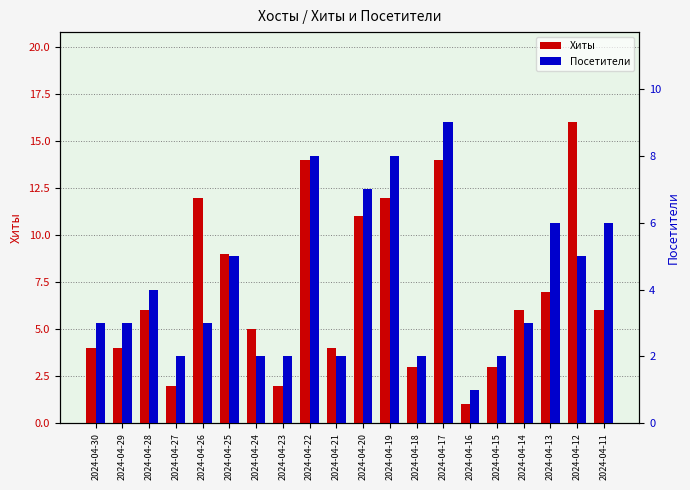

The value of Посетители at 2024-04-26 is 4. True or false?

False